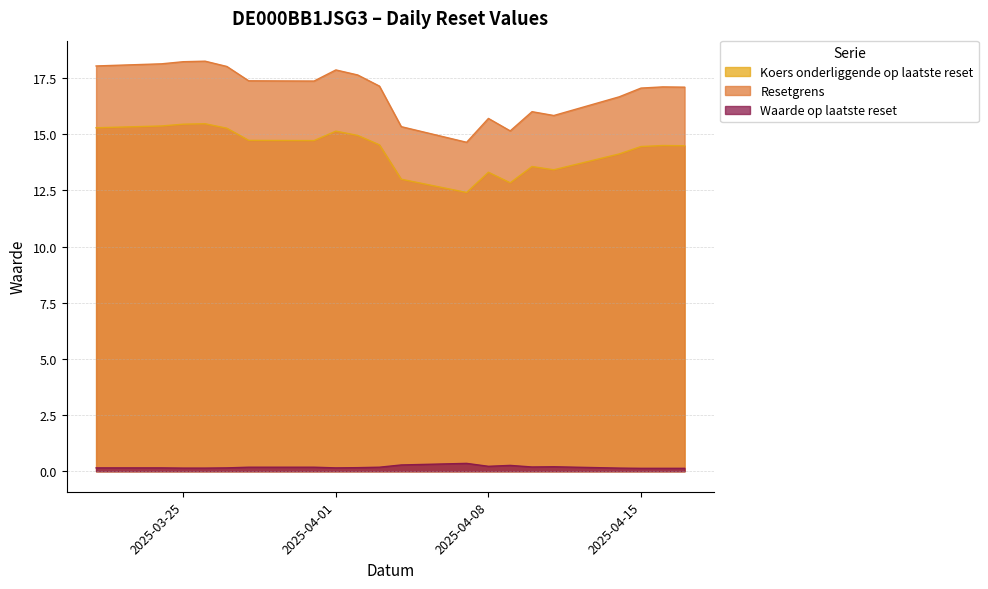

The value of Resetgrens at 2025-04-15 is 10.7. True or false?

False